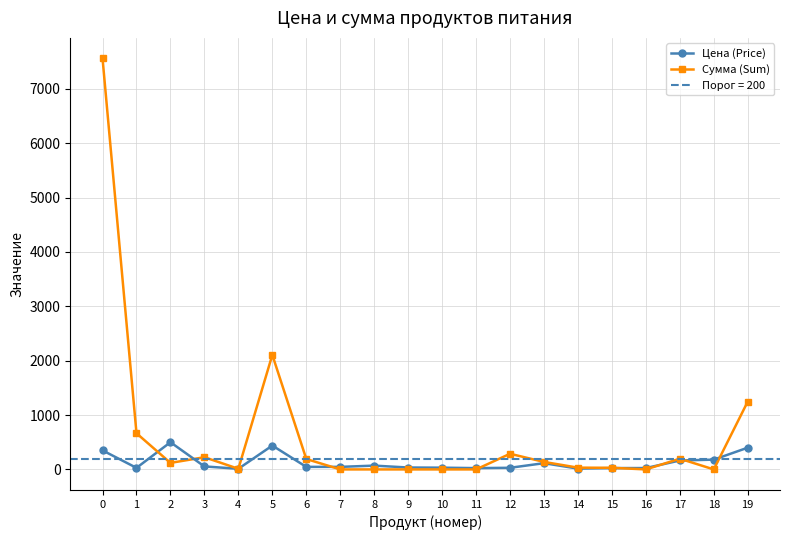

Which category has the lowest value in the Сумма (Sum) series?

7